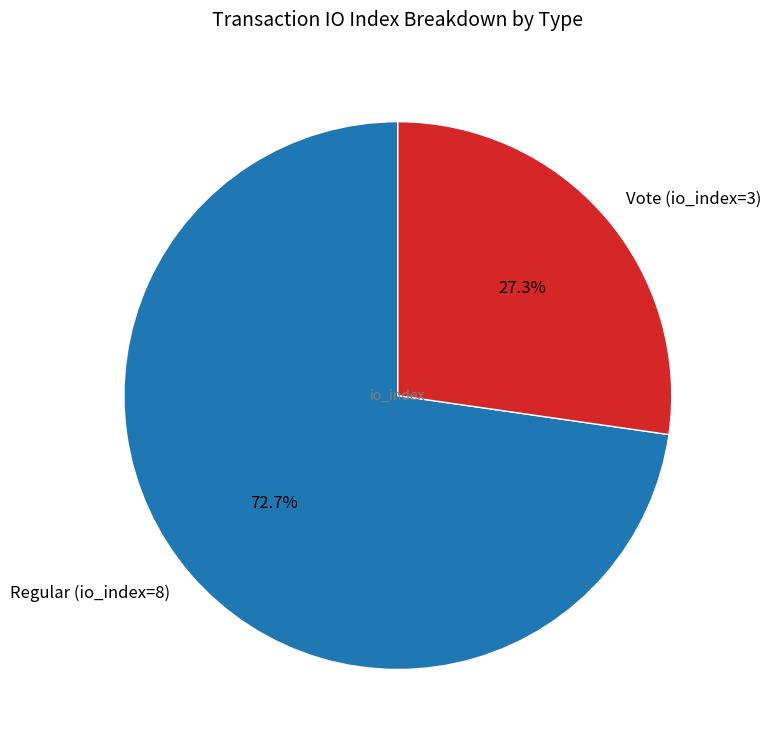

Is it true that Regular (io_index=8) is 78% of the pie?

False